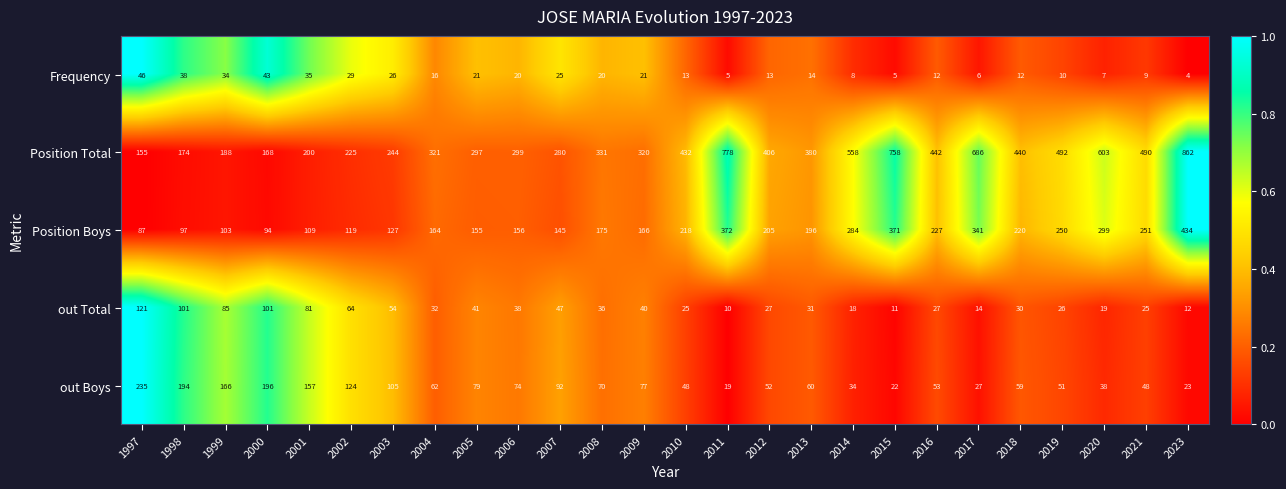

True or false: Frequency has a value of 8 at 2011.

False